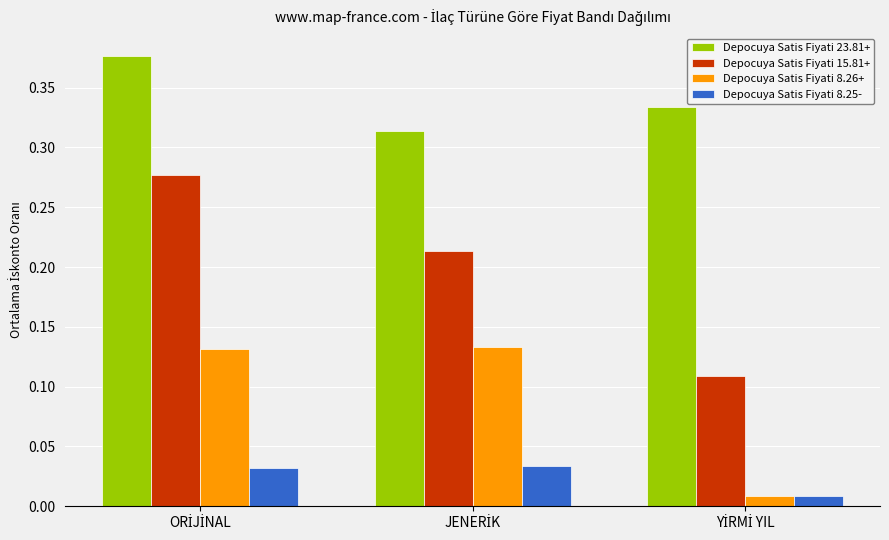

Count the Depocuya Satis Fiyati 8.25- values in the range 0 to 1.

3